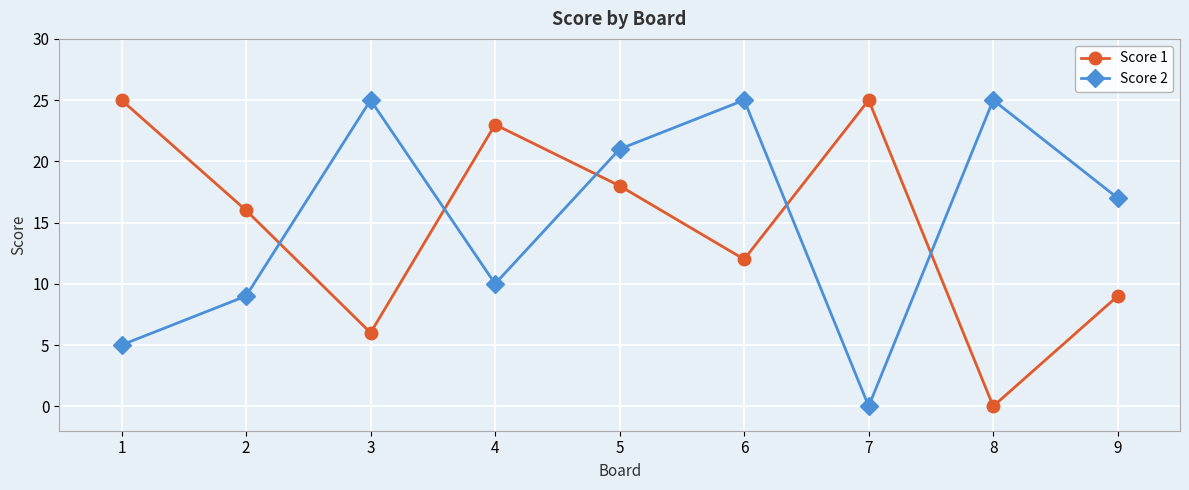

At which label is Score 1 closest to 12?

6